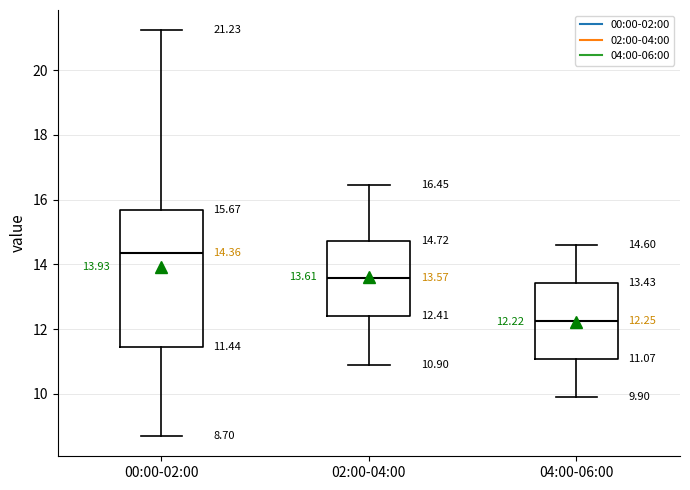

Comparing the boxes themselves (not the whiskers), which one is the tallest?

00:00-02:00